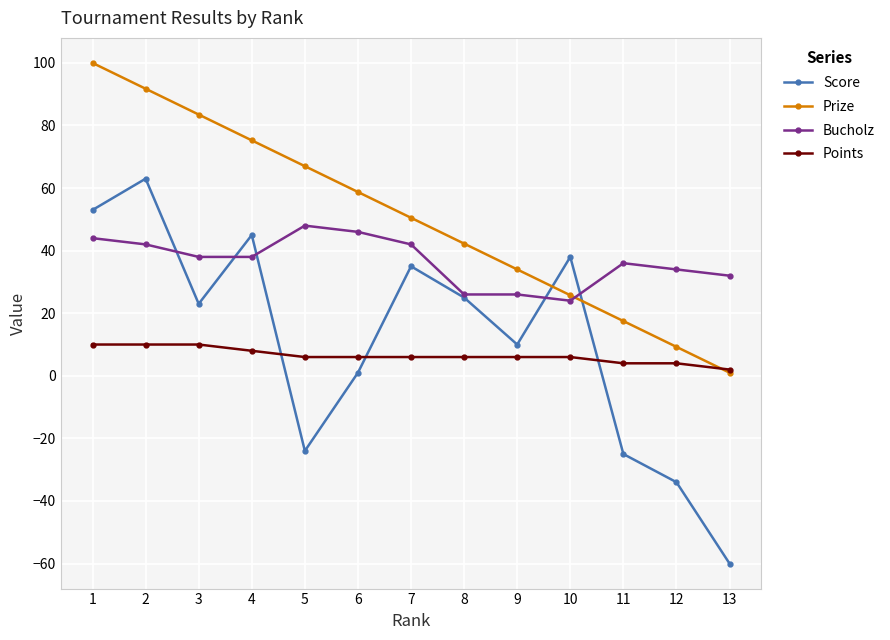

Which series has the largest total across all categories?

Prize